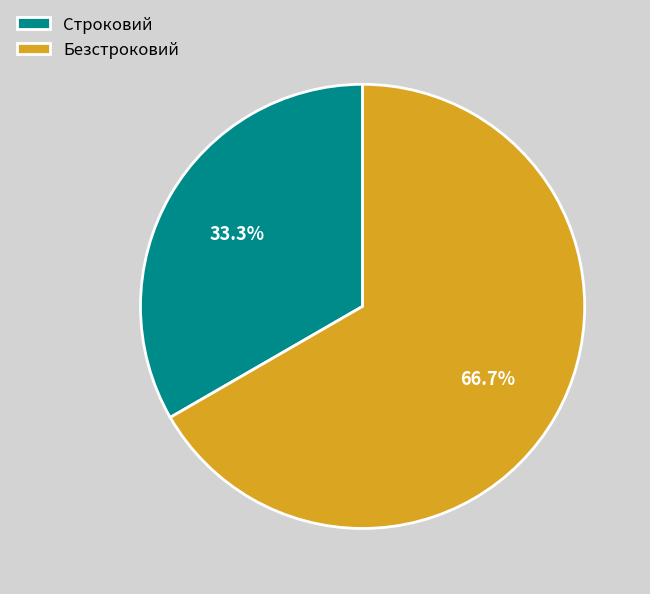

What is the ratio of the value at Безстроковий to the value at Строковий?

2.0